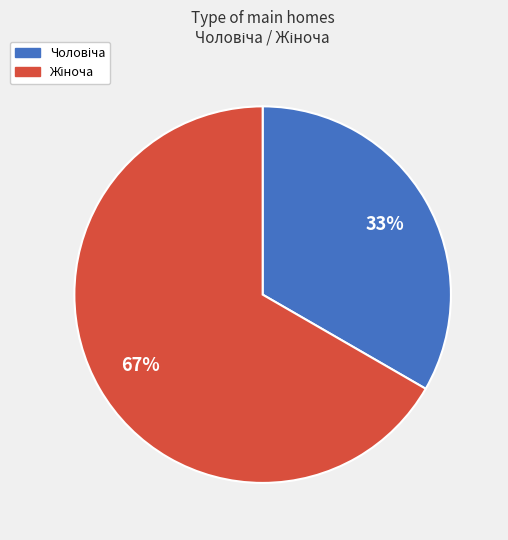

Count the number of slices in the pie.

2